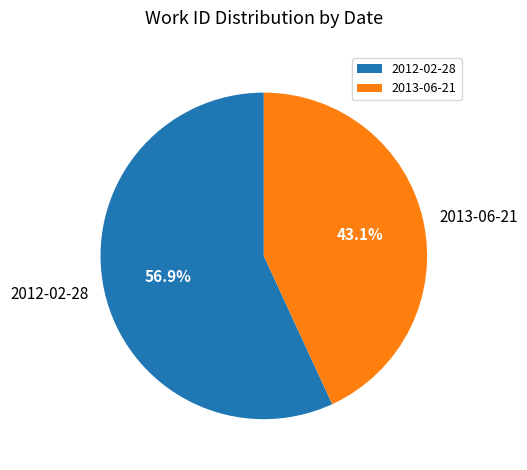

Which slice is the smallest?

2013-06-21